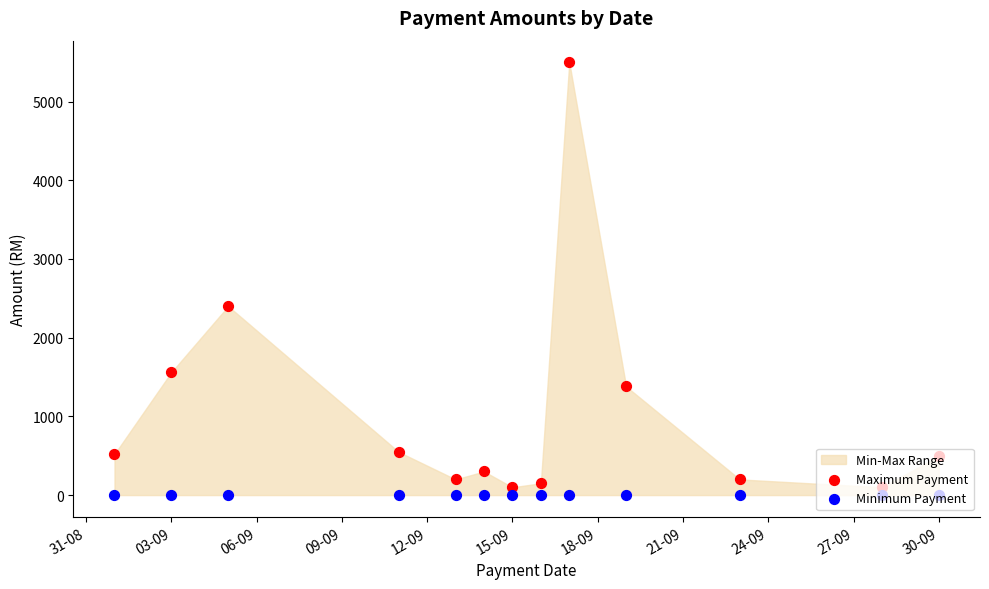

Which series has the largest Y range (max minus min)?

Maximum Payment